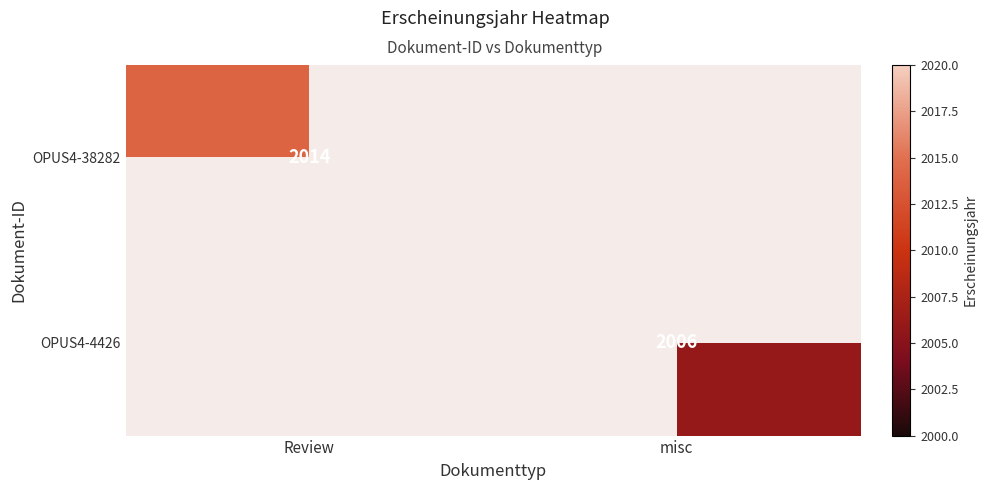

The value of OPUS4-4426 at misc is 531. True or false?

False